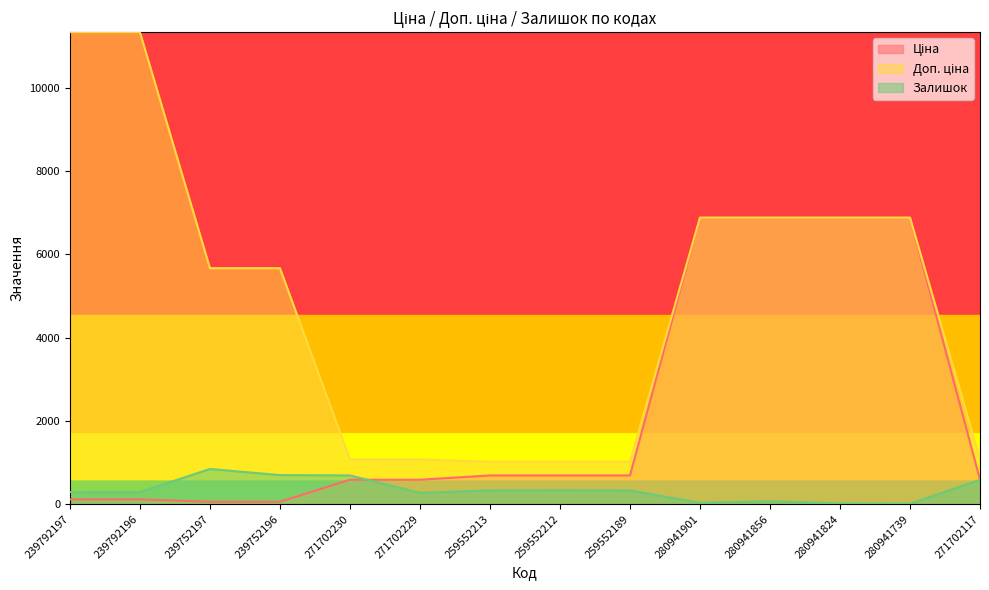

Where do Залишок and Ціна first cross each other?

271702230 and 271702229